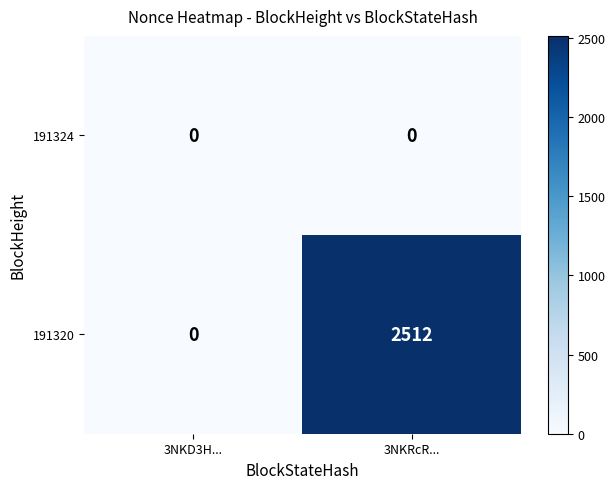

Reading left to right, extract all data points from this chart.

191324: 0	0
191320: 0	2512